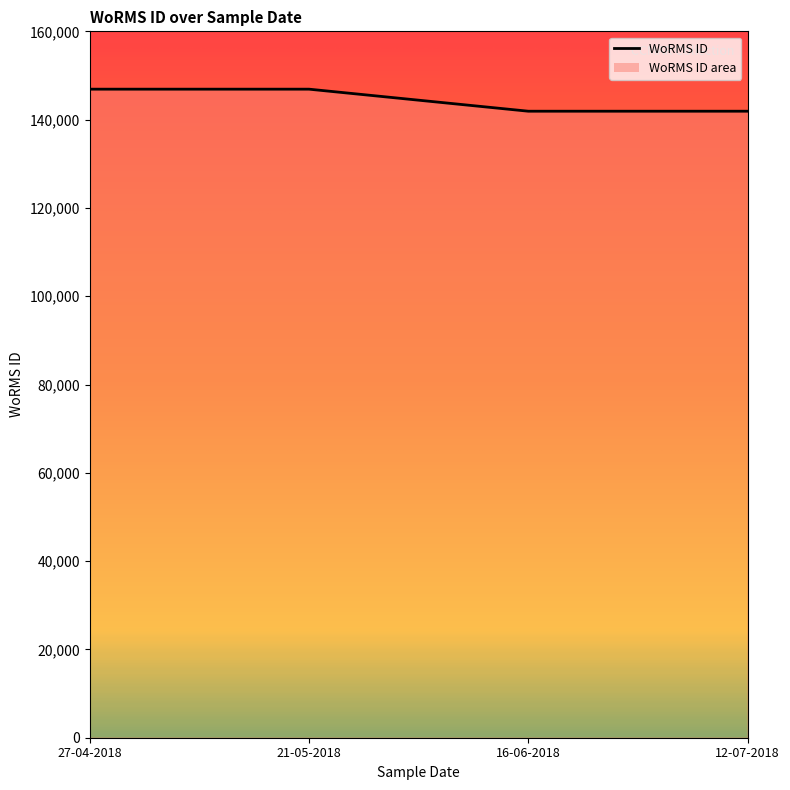

What is the difference between the maximum and minimum values?

4993